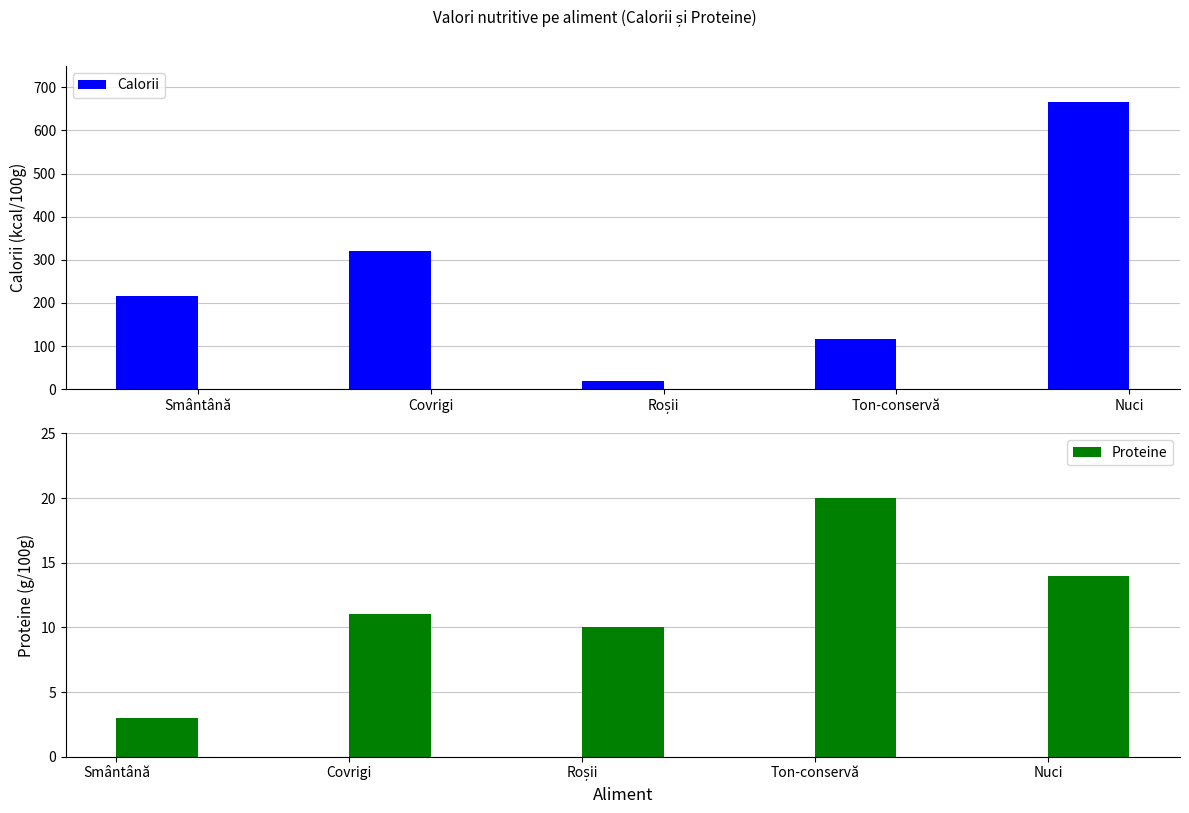

Reading left to right, list all the values displayed in this chart.

Calorii: Smântână=216	Covrigi=320	Roșii=18	Ton-conservă=116	Nuci=665
Proteine: Smântână=3	Covrigi=11	Roșii=10	Ton-conservă=20	Nuci=14